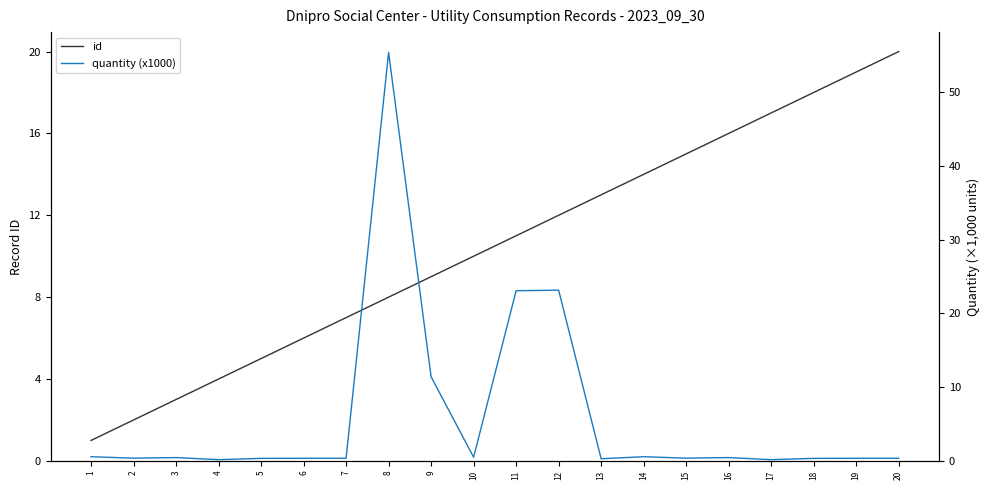

True or false: quantity (x1000) has a value of 0.5 at 2.

False